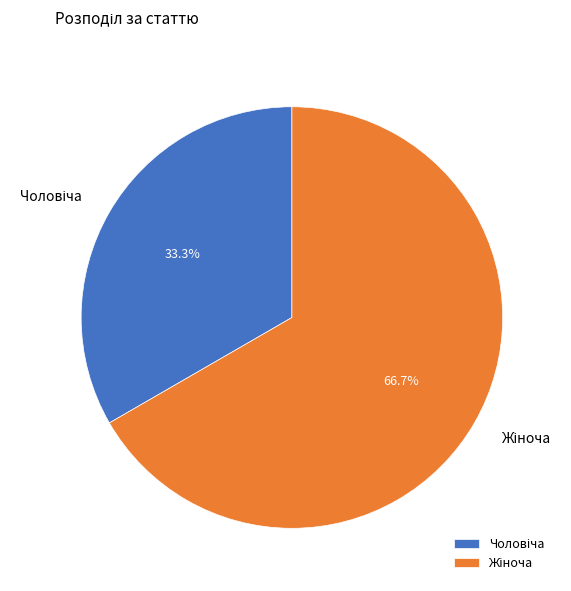

Is there any slice that represents more than half of the pie?

Yes